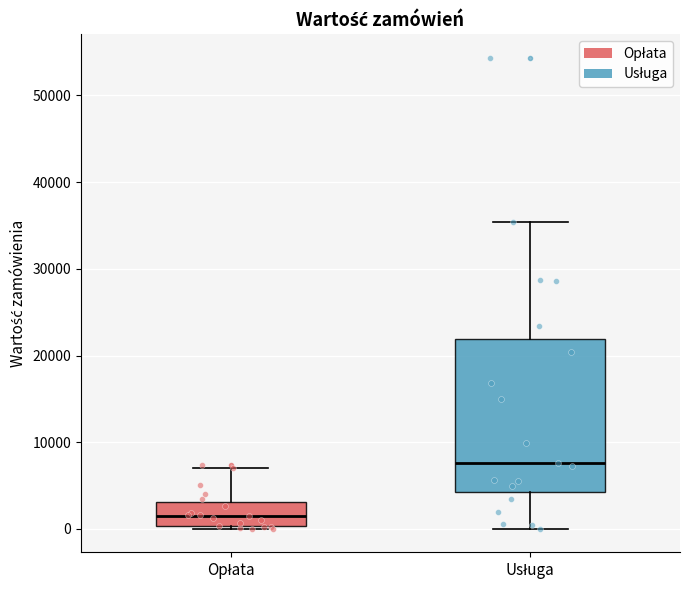

Reading left to right, transcribe this box plot: for each box, give where its median line is, the range the box spans, and where its two whiskers end, as read against the y-axis. The values are not printed on the chart, so give them approximately, as read against the axis.

Opłata: median 2000, box 0 to 3000, whiskers 0 (just below the box's lower edge) to 7000
Usługa: median 8000, box 4000 to 22000, whiskers 0 to 35000